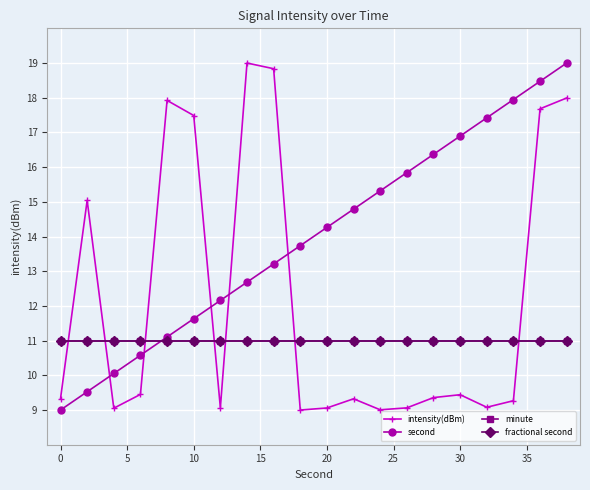

Which series has the widest spread of values?

intensity(dBm)